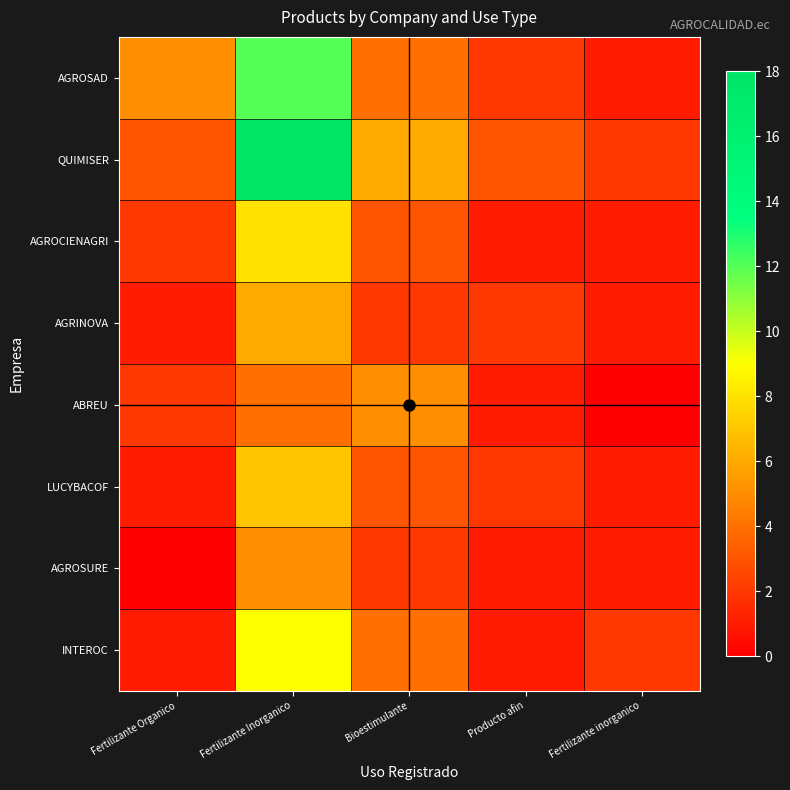

At Bioestimulante, list the series in order from smallest to largest.

AGRINOVA, AGROSURE, AGROCIENAGRI, LUCYBACOF, AGROSAD, INTEROC, ABREU, QUIMISER